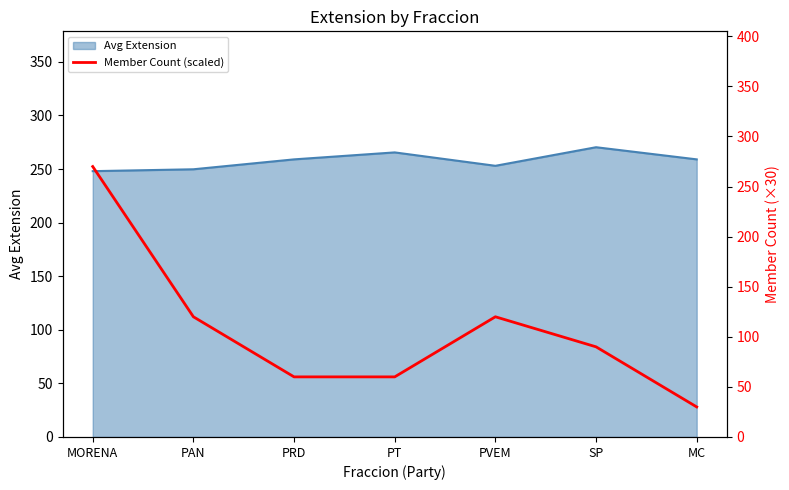

The value at MC is 30. True or false?

True